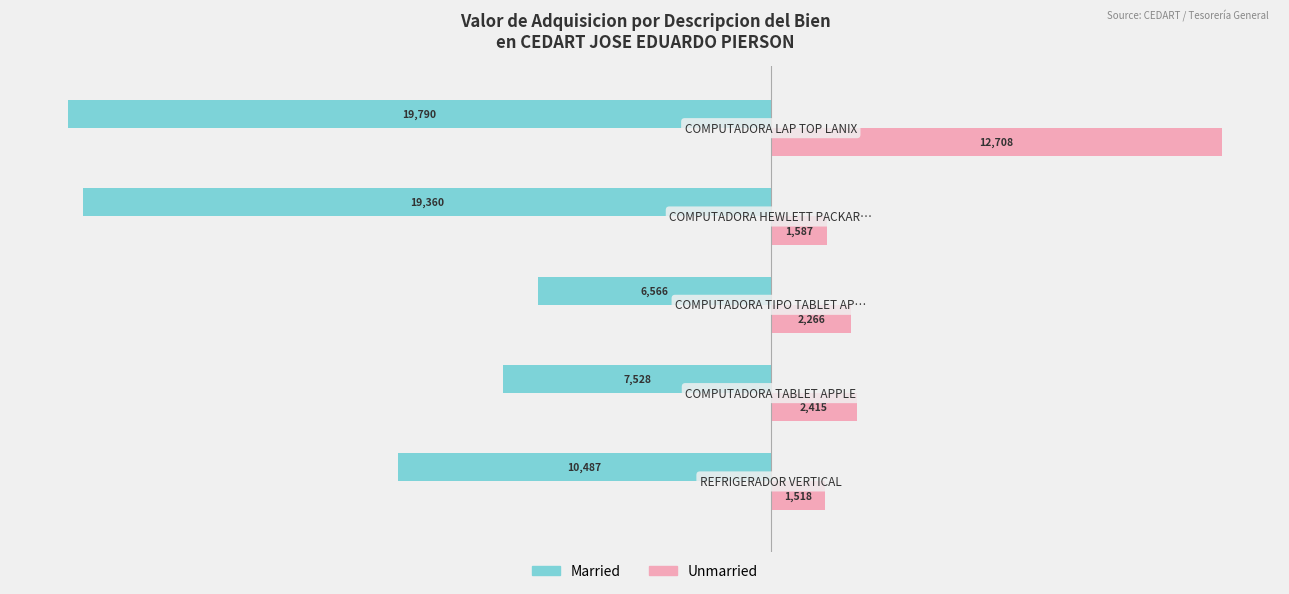

What is the lowest value of the Married series?

-19789.6